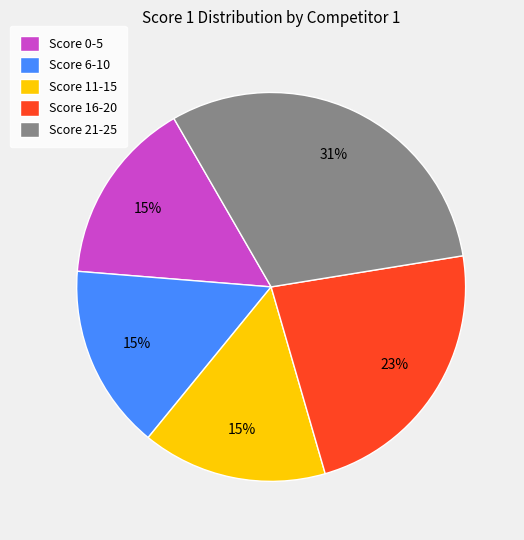

How many segments does this pie chart have?

5